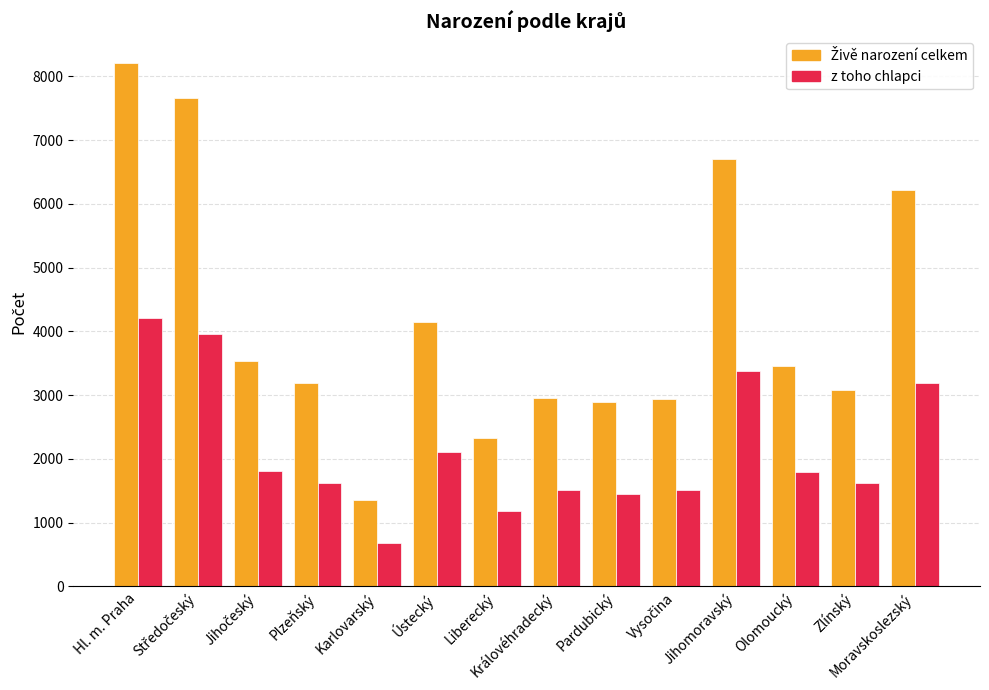

At which category is the sum across all series the highest?

Hl. m. Praha